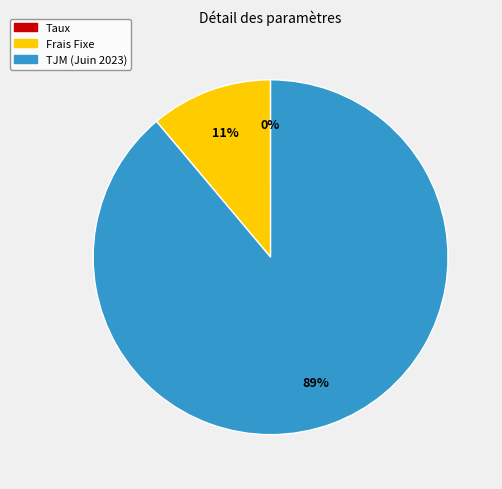

To the nearest percent, what is the difference between the largest and smallest slice percentages?

89%